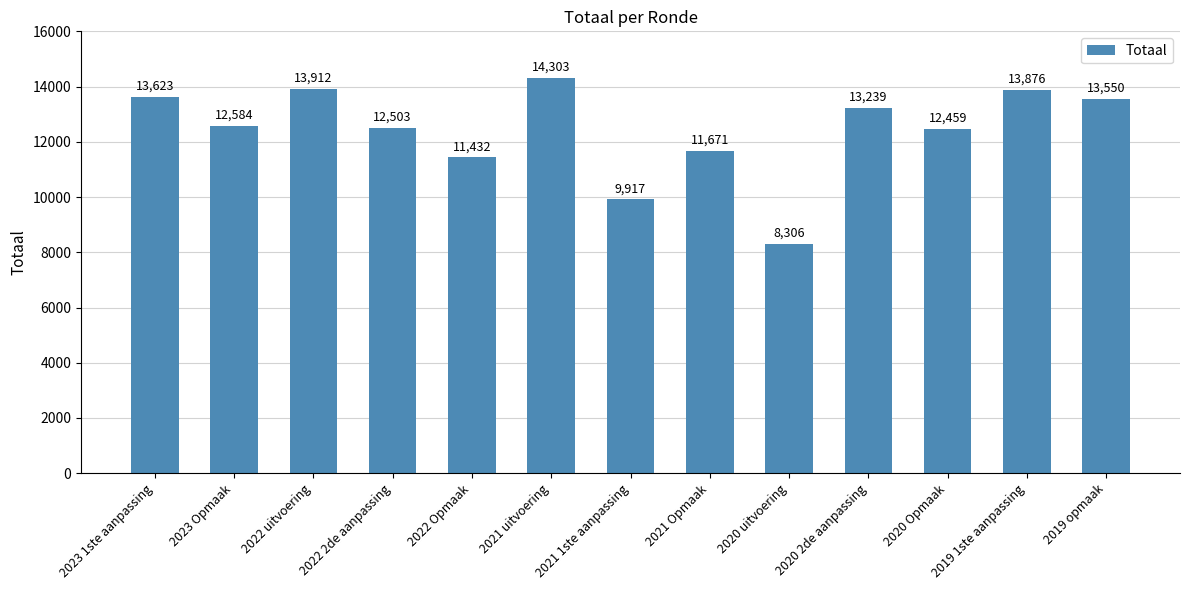

What is the change in value from 2020 2de aanpassing to 2020 Opmaak?

-780